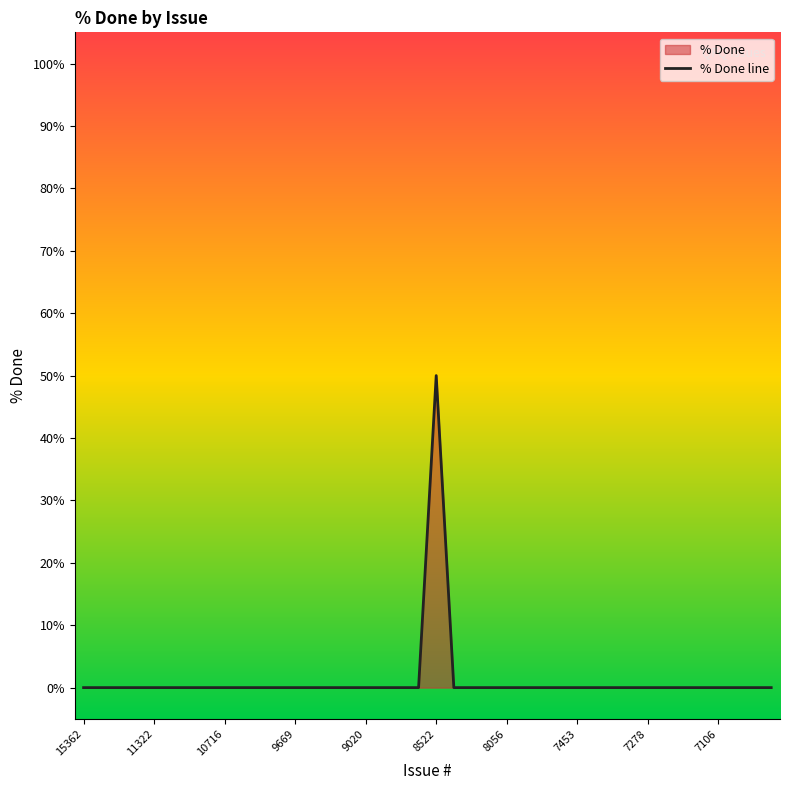

True or false: the data shows 0 at 9669.

True